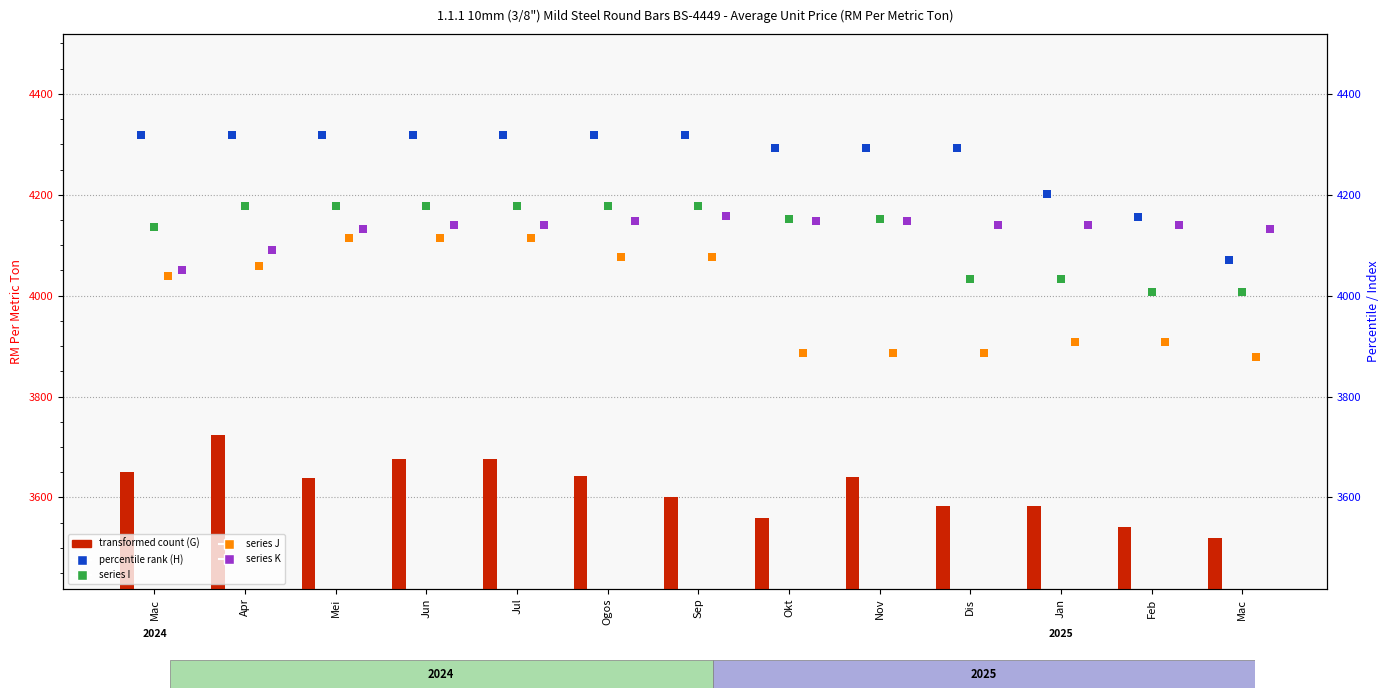

Which series contains the highest Y value?

H